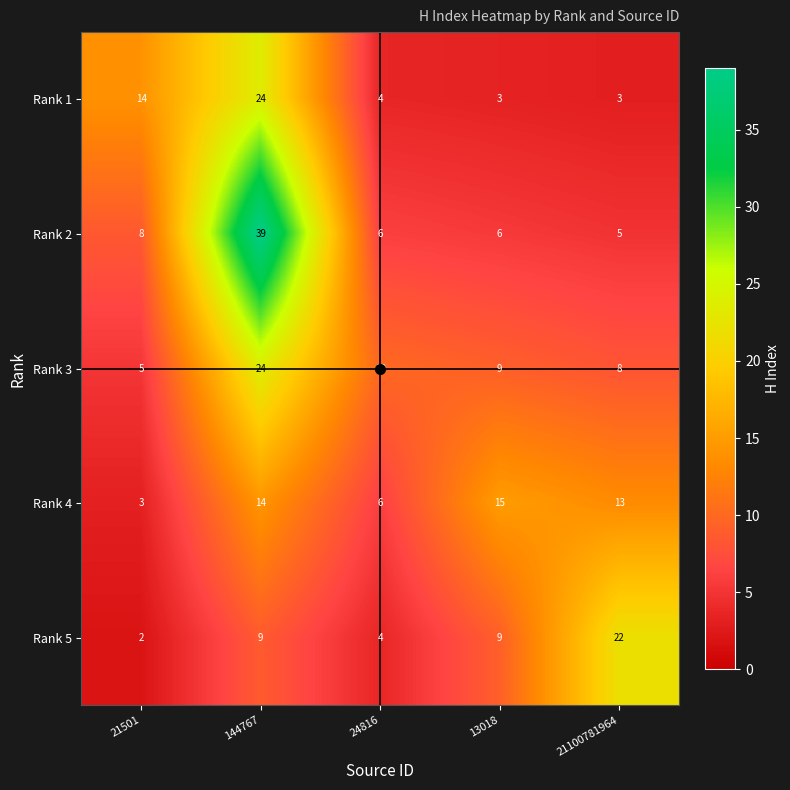

Is it true that Rank 4 equals 6 at 24816?

True